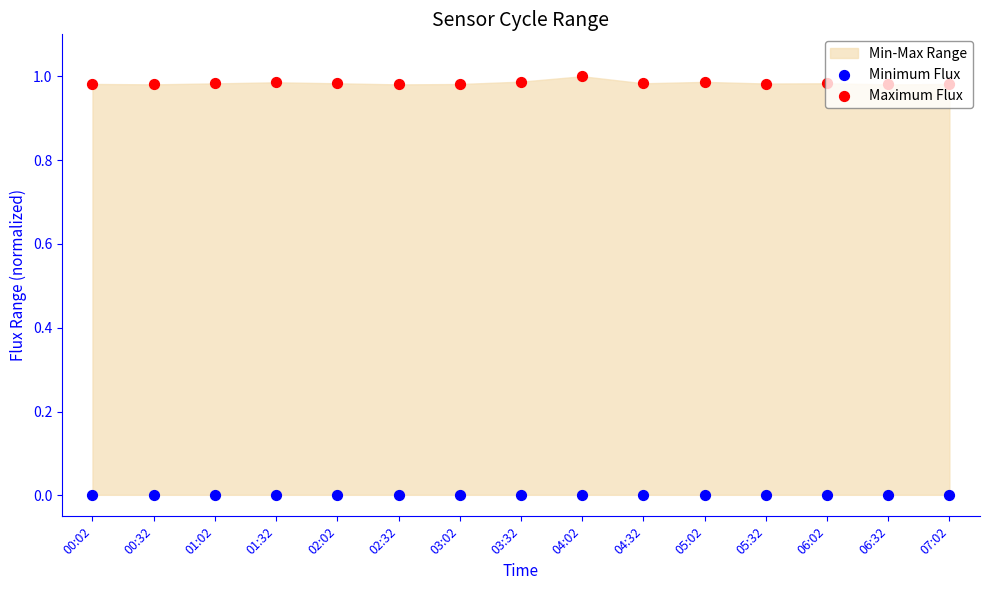

Is the value of Minimum Flux at 04:02 greater than the value of Maximum Flux at 00:32?

No